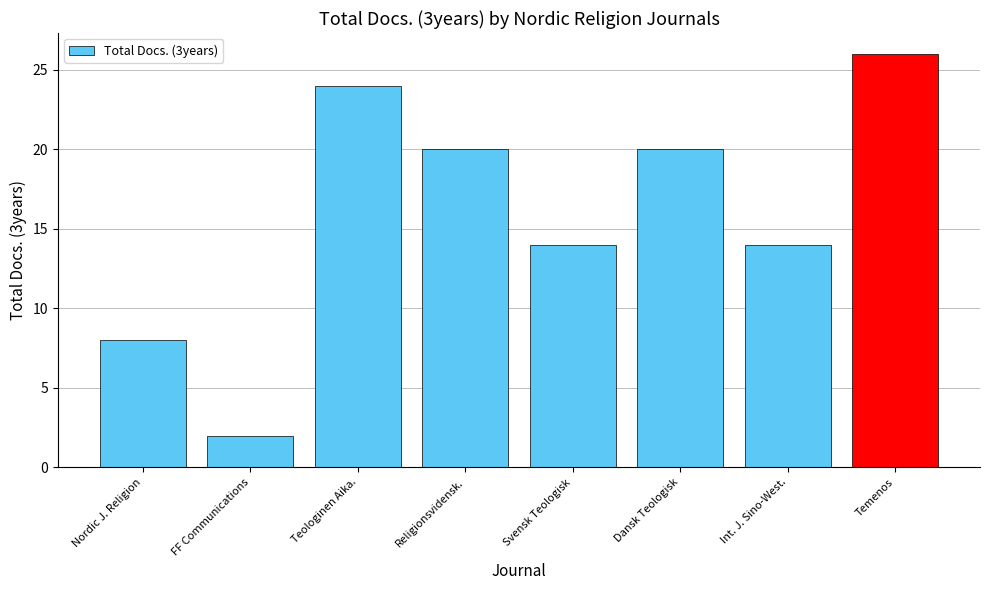

Reading left to right, transcribe all the data shown in this chart.

8	2	24	20	14	20	14	26